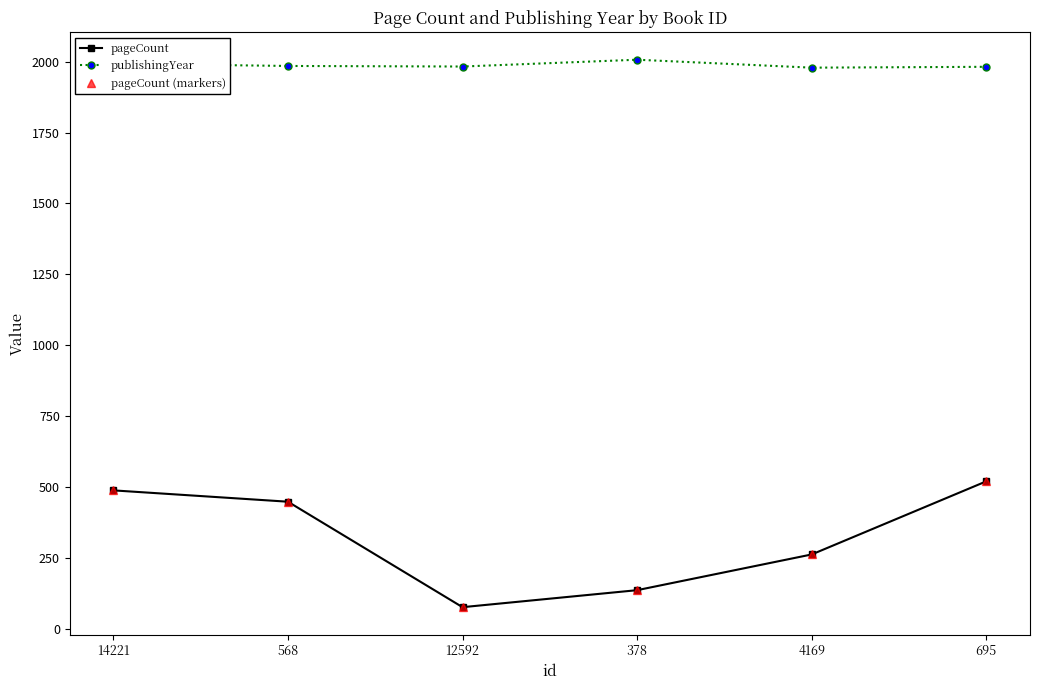

Does the chart have visible grid lines?

No